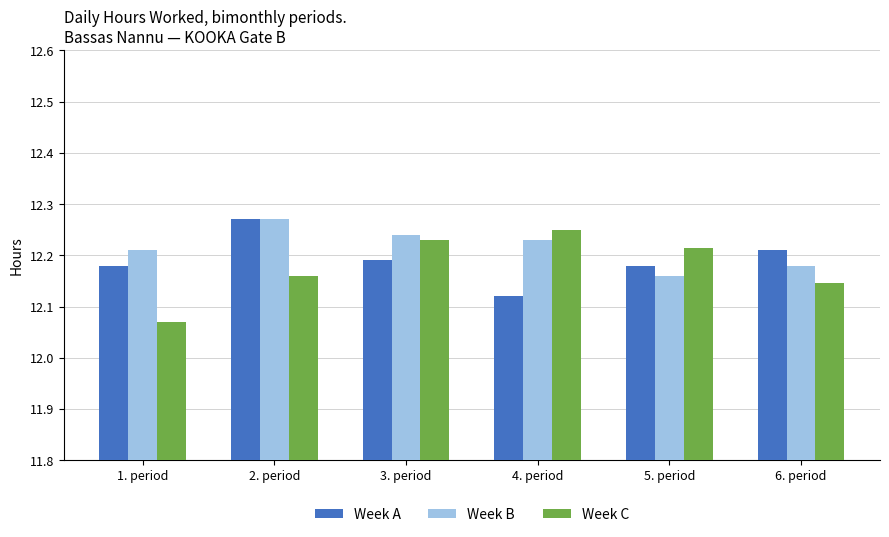

What is the spread (max minus min) of values at 5. period?

0.1